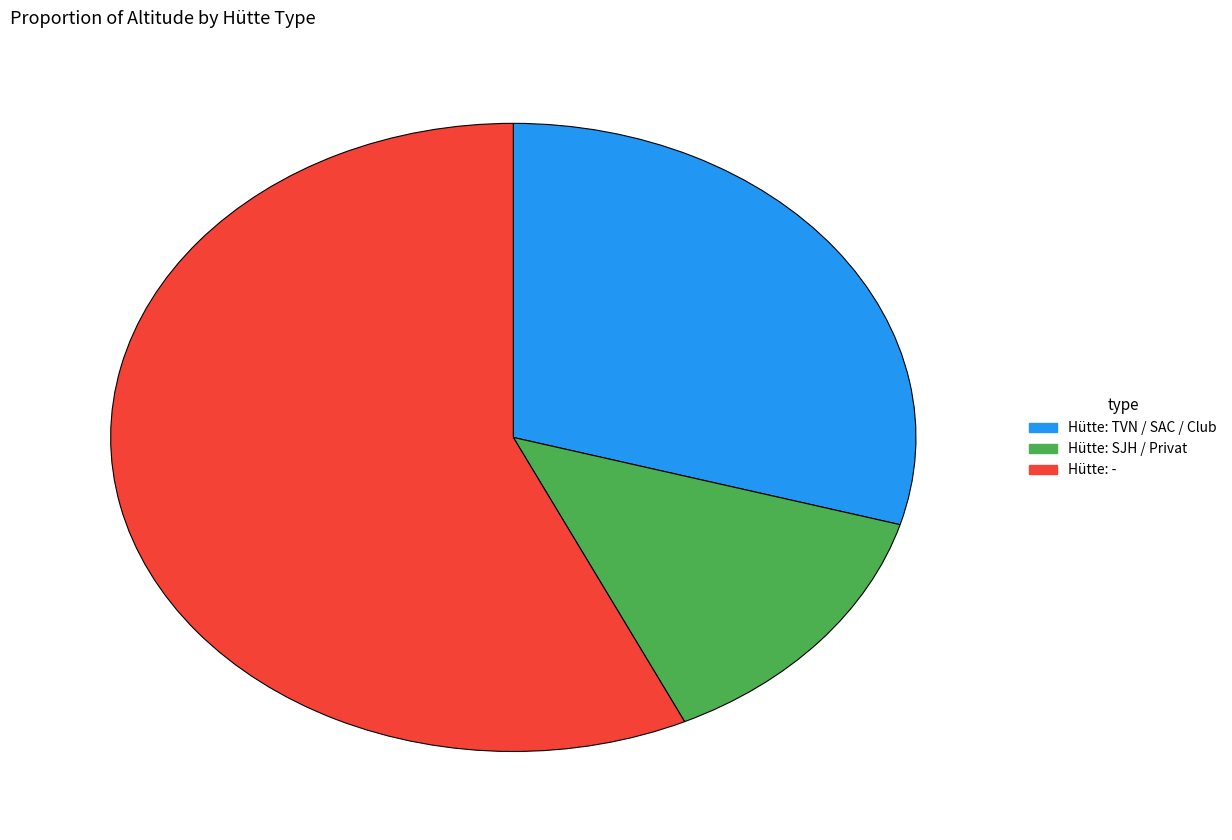

Which category has the biggest portion of the pie?

Hütte: -